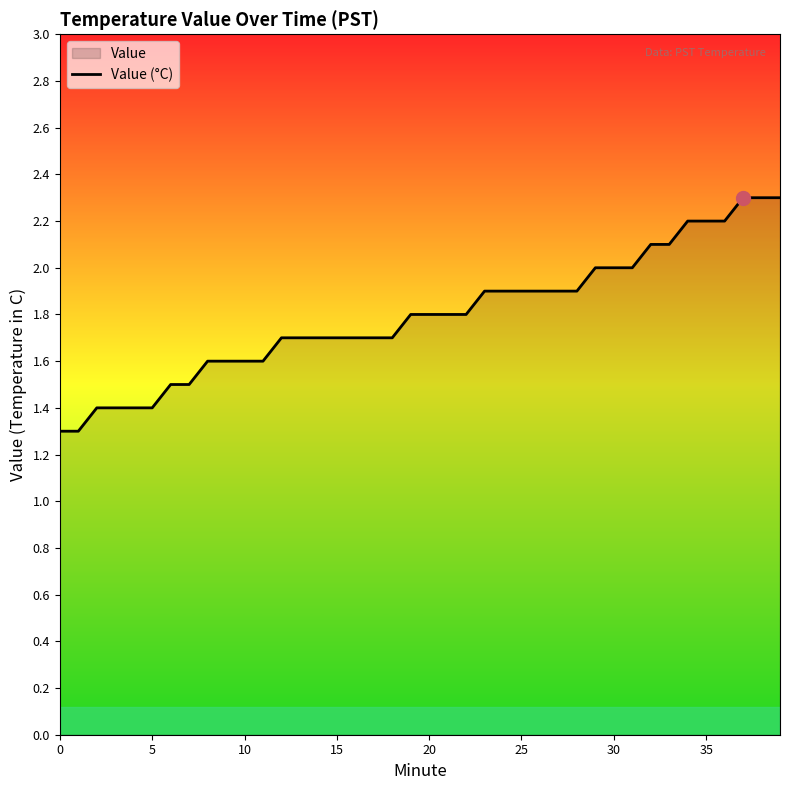

True or false: the data shows 1.7 at 12.

True